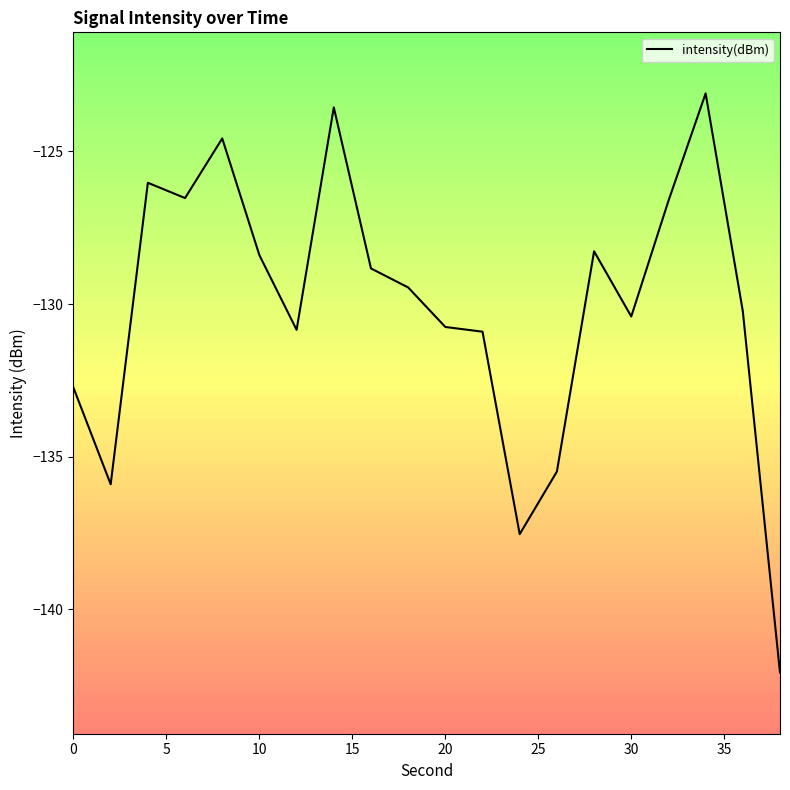

What is the maximum value shown in the chart?

-123.1